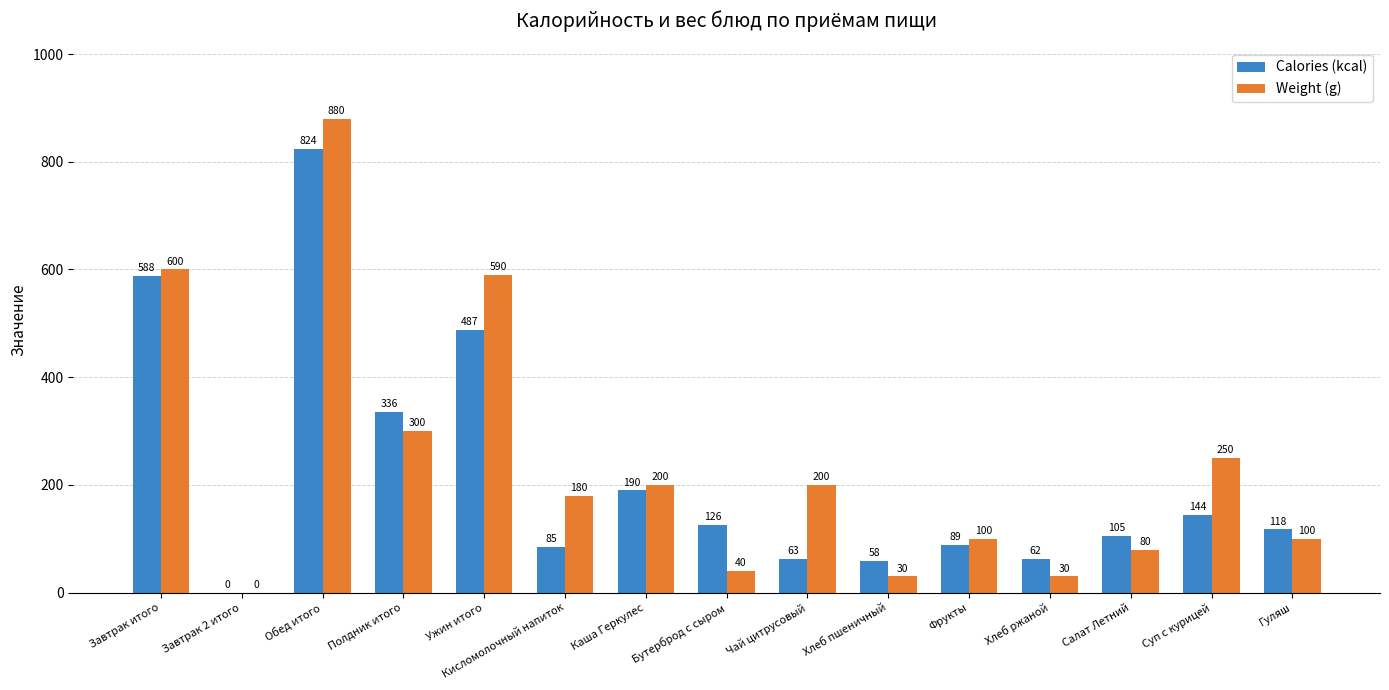

What are all the series names shown in the legend?

Calories (kcal), Weight (g)